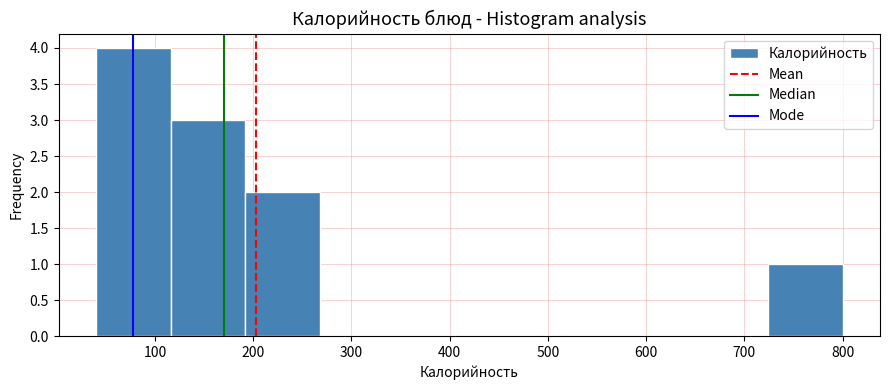

Reading left to right, list every bar in this chart as the range it spans on the x-axis followed by its height. Neither the bar edges nor the heights are printed on the chart, so give them approximately, as read against the axes.

40 to 116: 4
116 to 192: 3
192 to 268: 2
268 to 344: 0
344 to 420: 0
420 to 496: 0
496 to 572: 0
572 to 648: 0
648 to 724: 0
724 to 800: 1